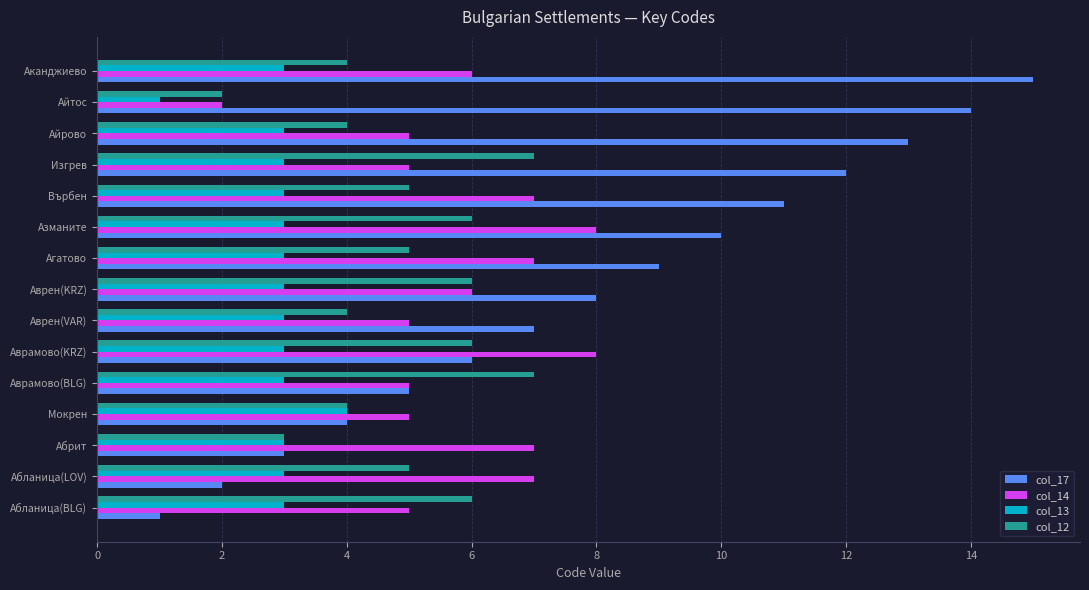

Is it true that col_13 equals 3 at Аканджиево?

True